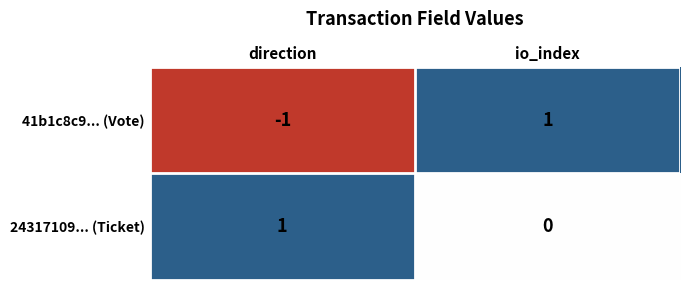

At which label is 41b1c8c9... (Vote) closest to 0?

direction